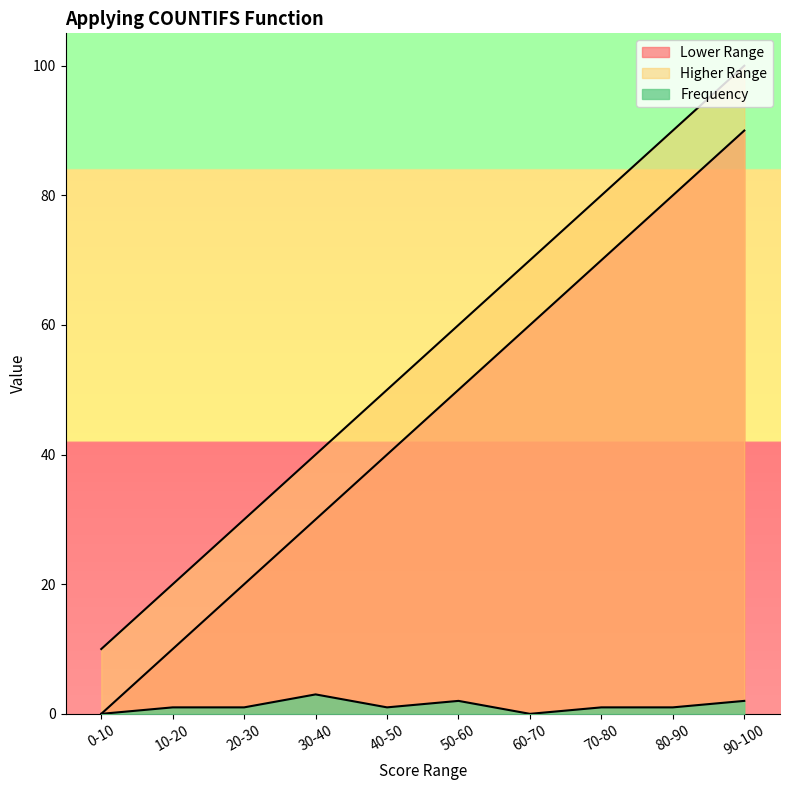

True or false: Higher Range and Lower Range intersect in this chart.

False